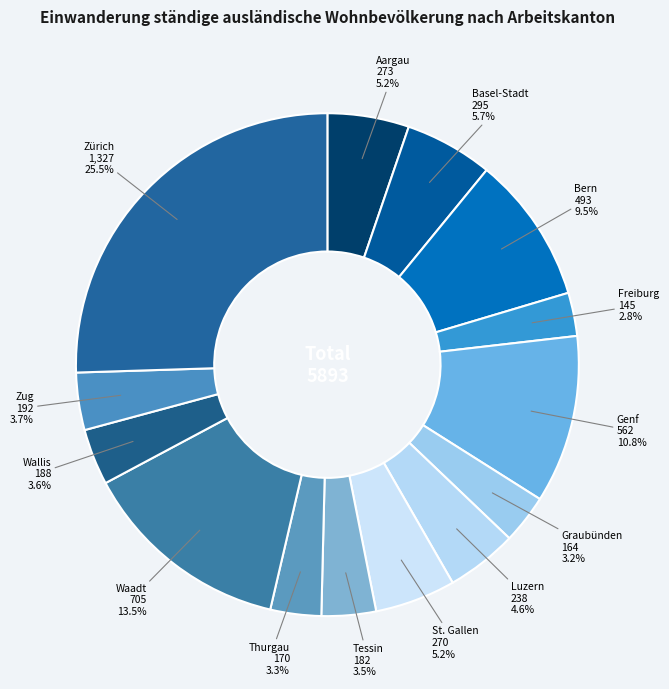

Is there any slice that represents more than half of the pie?

No